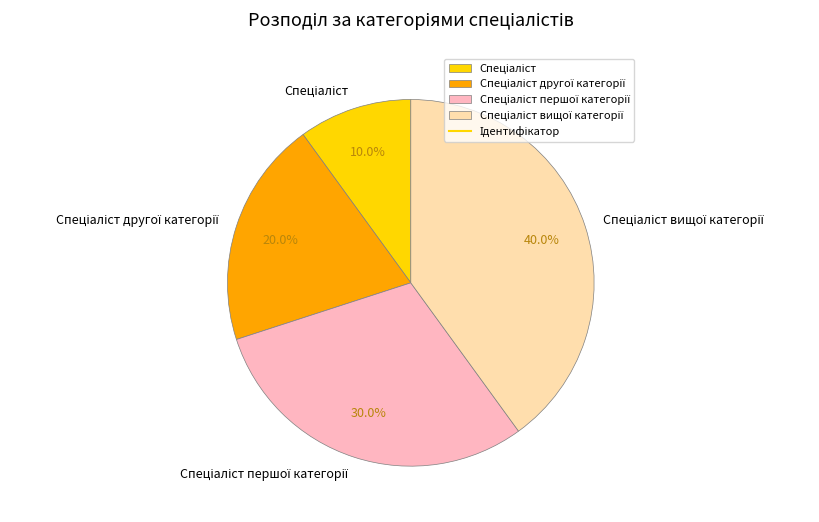

To the nearest percent, what is the difference between the largest and smallest slice percentages?

30%